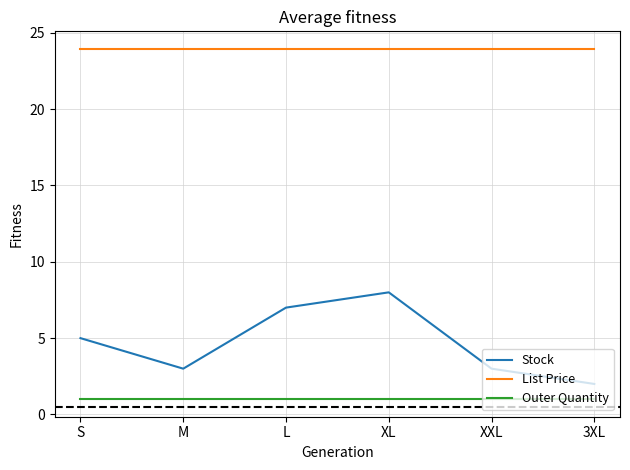

True or false: Outer Quantity has more than 2 points higher than both neighbors.

False